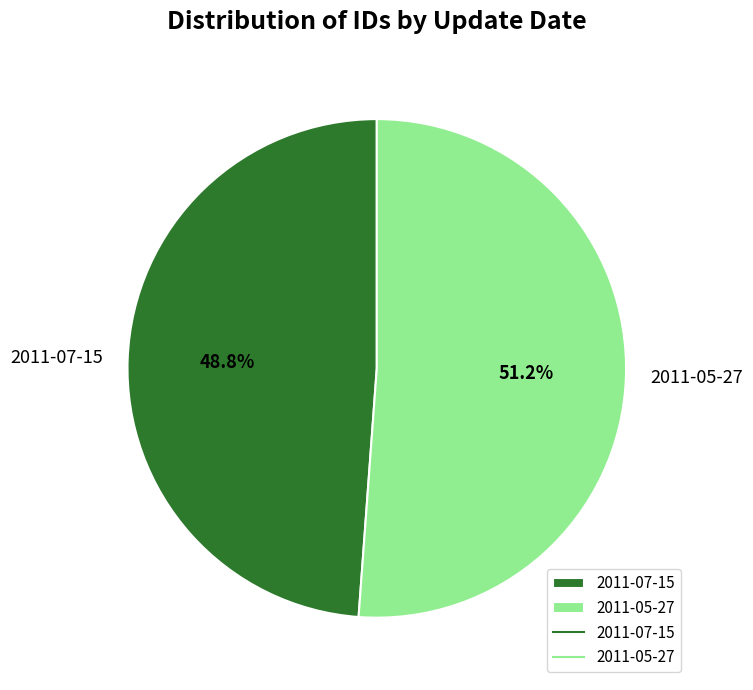

How many segments does this pie chart have?

2